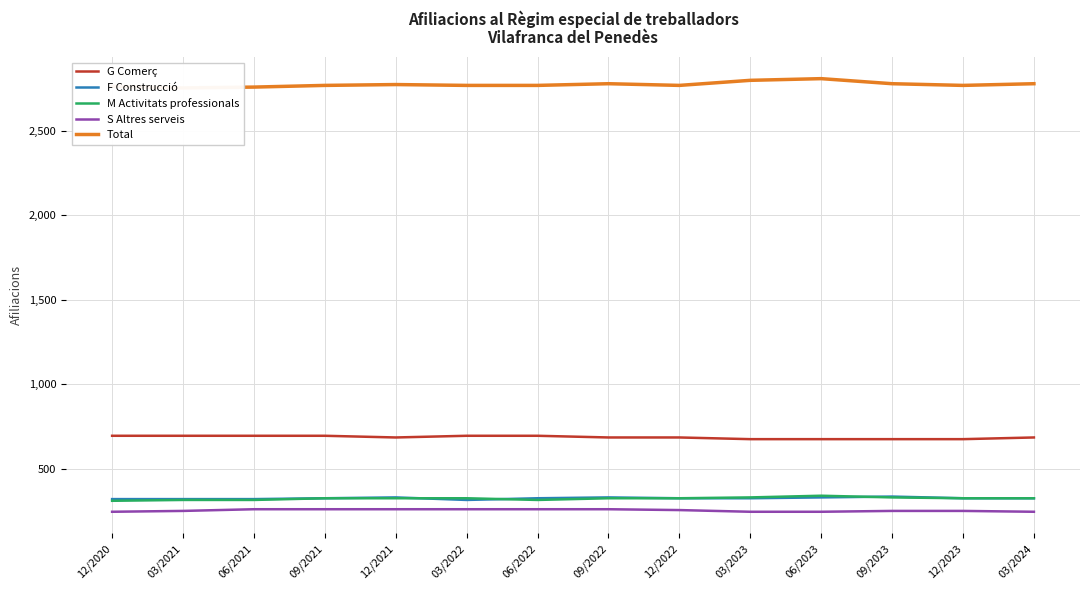

What are all the series names shown in the legend?

G Comerç, F Construcció, M Activitats professionals, S Altres serveis, Total